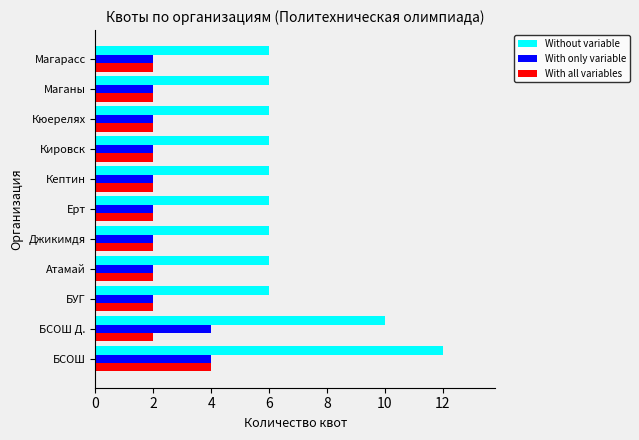

Which series has the largest total across all categories?

Without variable